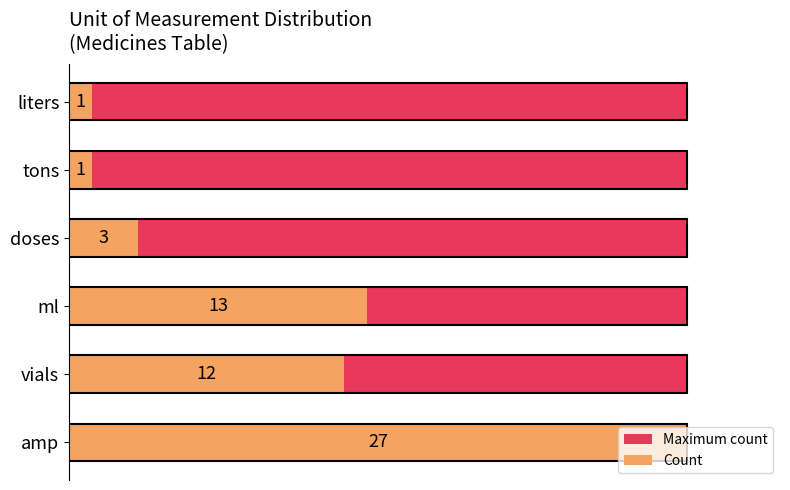

What are all the series names shown in the legend?

Maximum count, Count